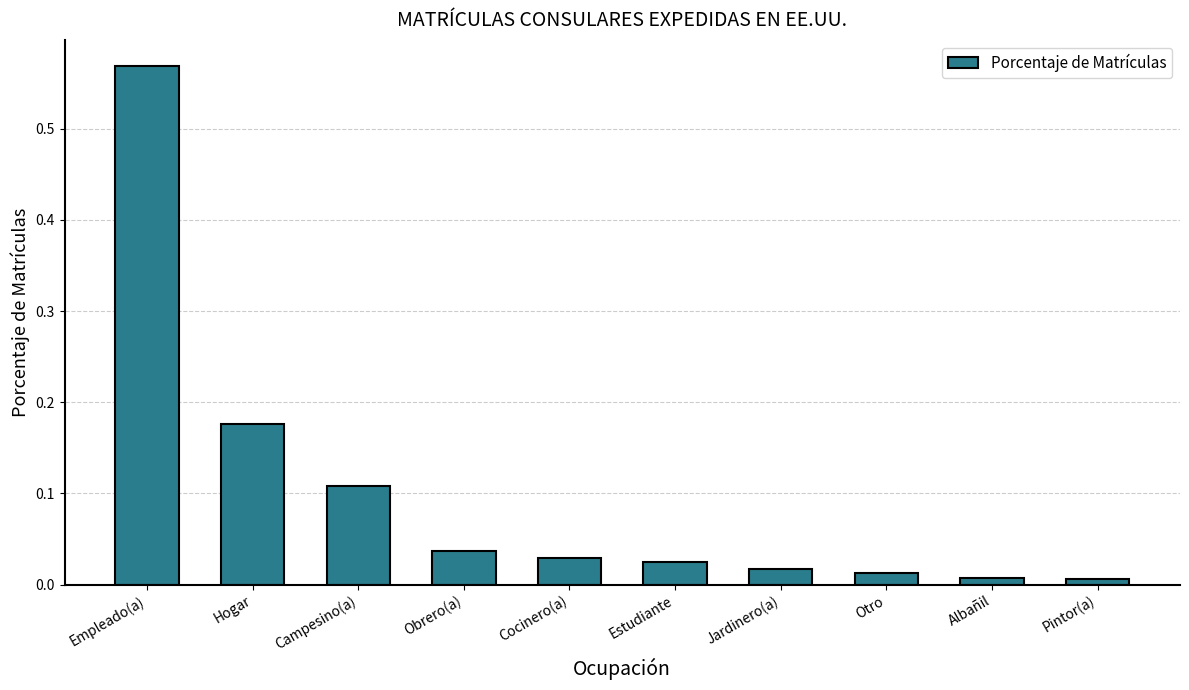

What is the sum of all values?

1.0